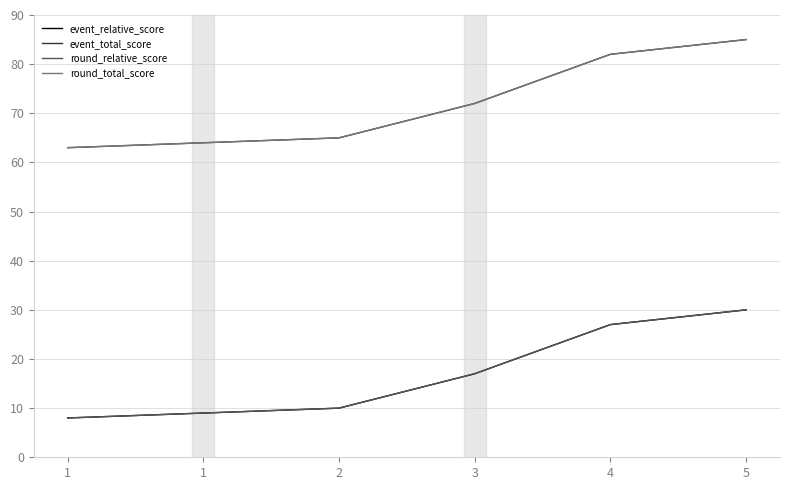

Rank the series by their maximum value, from lowest to highest.

event_relative_score, round_relative_score, event_total_score, round_total_score